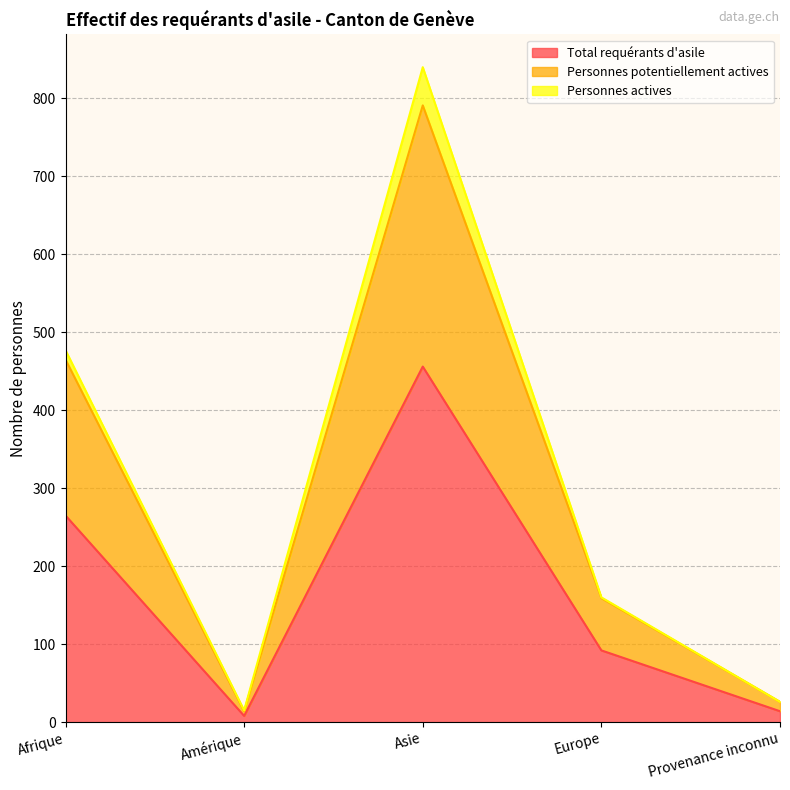

What is the sum of the Personnes potentiellement actives values at Europe and Amérique?

173